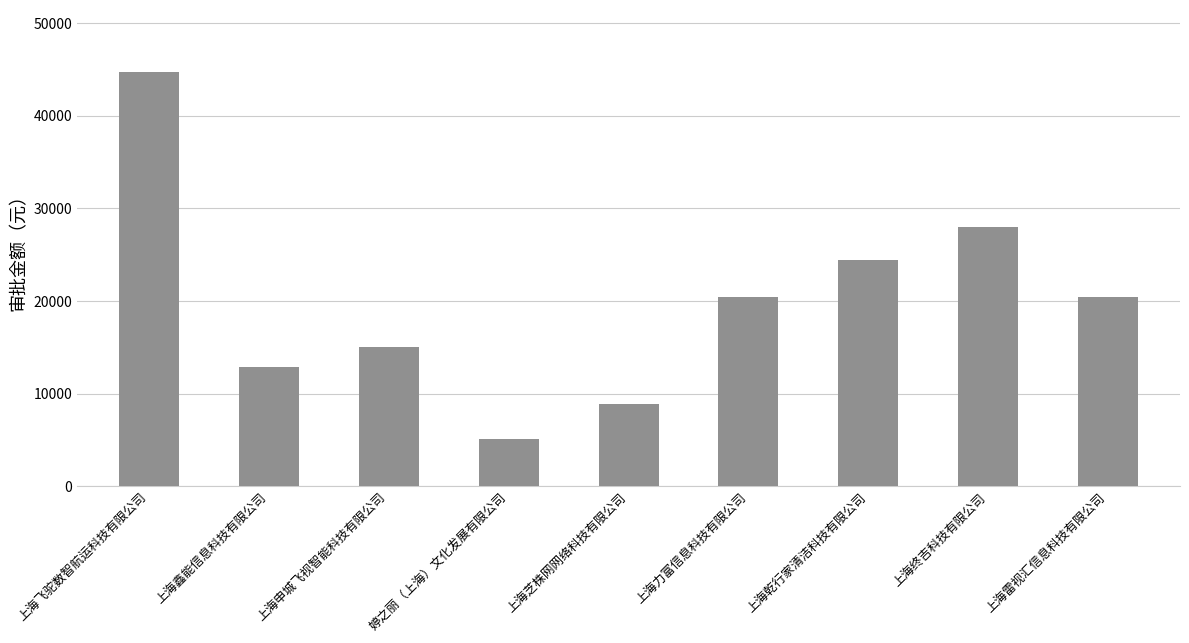

What is the label of the 7th bar from the right?

上海申城飞视智能科技有限公司